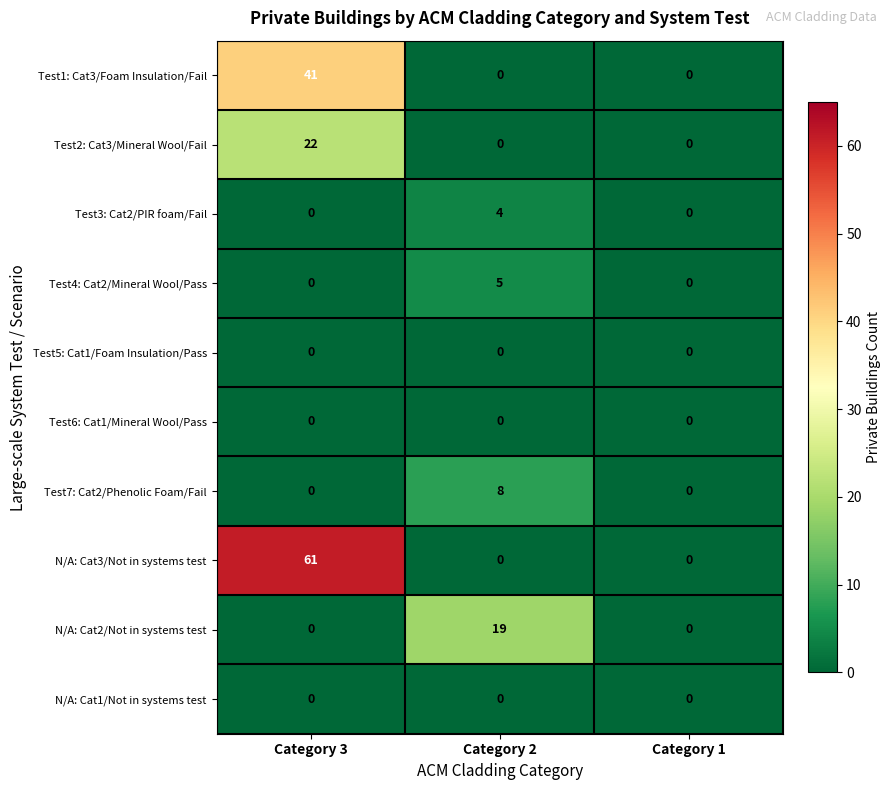

What is the difference between the Test2: Cat3/Mineral Wool/Fail values at Category 3 and Category 1?

22